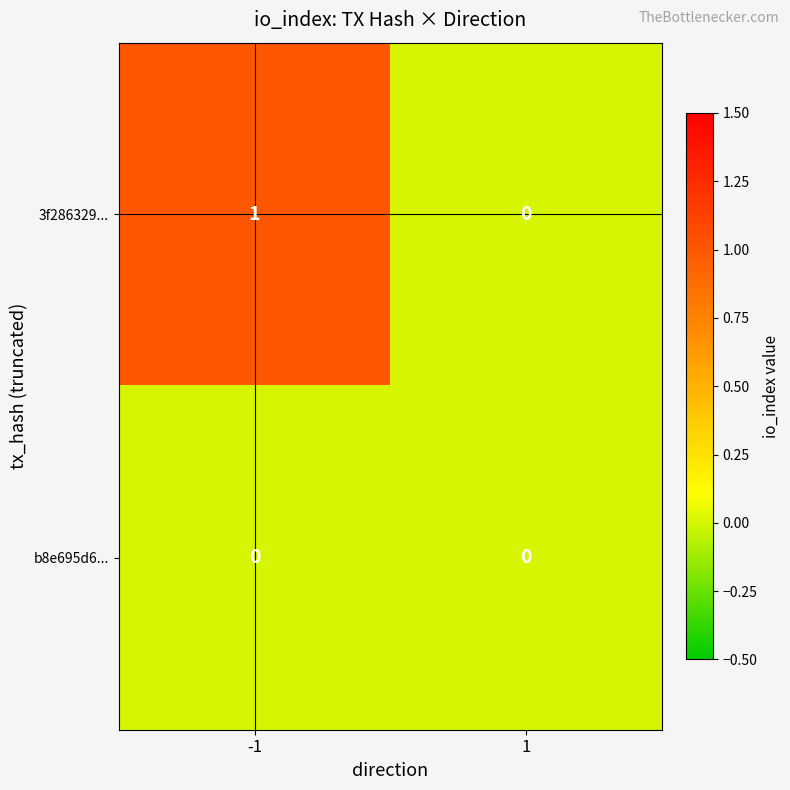

Which series has the widest spread of values?

3f286329...